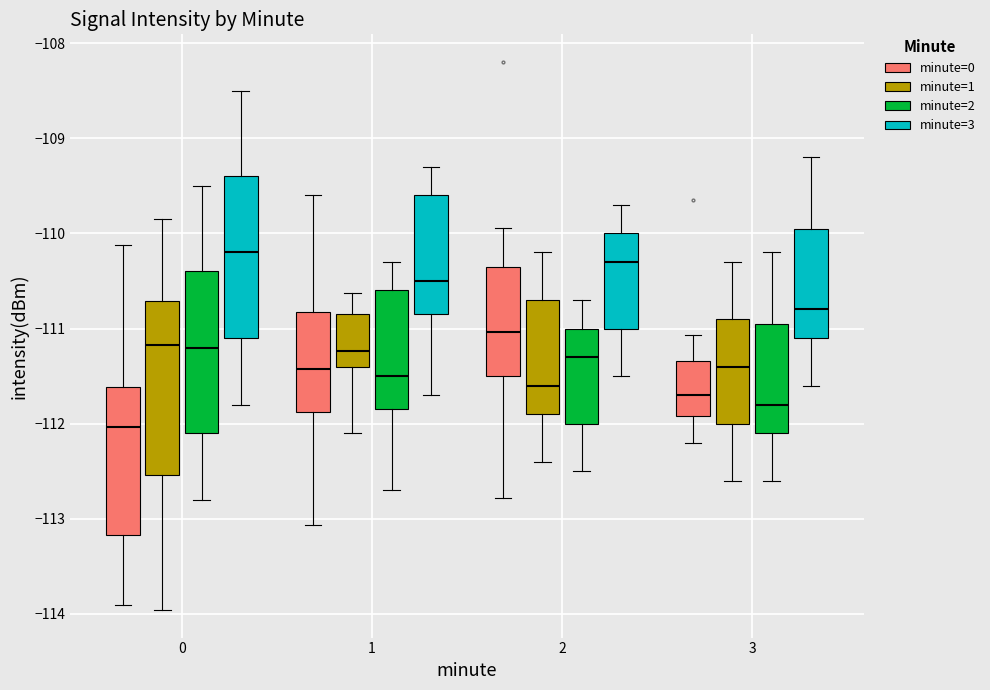

Reading left to right, read every box against the y-axis: the position of its median line, the range the box covers, and the ends of its whiskers. The values are not printed on the chart, so give them approximately, as read against the axis.

0 (minute=0): median -112.0, box -113.2 to -111.6, whiskers -113.9 to -110.1
0 (minute=1): median -111.2, box -112.5 to -110.7, whiskers -114.0 to -109.8
0 (minute=2): median -111.2, box -112.1 to -110.4, whiskers -112.8 to -109.5
0 (minute=3): median -110.2, box -111.1 to -109.4, whiskers -111.8 to -108.5
1 (minute=0): median -111.4, box -111.9 to -110.8, whiskers -113.1 to -109.6
1 (minute=1): median -111.2, box -111.4 to -110.9, whiskers -112.1 to -110.6
1 (minute=2): median -111.5, box -111.8 to -110.6, whiskers -112.7 to -110.3
1 (minute=3): median -110.5, box -110.8 to -109.6, whiskers -111.7 to -109.3
2 (minute=0): median -111.0, box -111.5 to -110.4, whiskers -112.8 to -109.9
2 (minute=1): median -111.6, box -111.9 to -110.7, whiskers -112.4 to -110.2
2 (minute=2): median -111.3, box -112.0 to -111.0, whiskers -112.5 to -110.7
2 (minute=3): median -110.3, box -111.0 to -110.0, whiskers -111.5 to -109.7
3 (minute=0): median -111.7, box -111.9 to -111.3, whiskers -112.2 to -111.1
3 (minute=1): median -111.4, box -112.0 to -110.9, whiskers -112.6 to -110.3
3 (minute=2): median -111.8, box -112.1 to -110.9, whiskers -112.6 to -110.2
3 (minute=3): median -110.8, box -111.1 to -109.9, whiskers -111.6 to -109.2